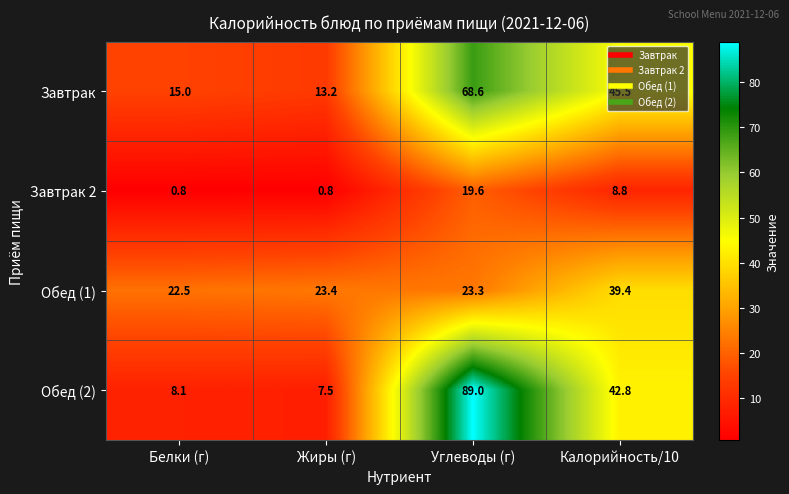

What is the difference between the Обед (2) values at Жиры (г) and Углеводы (г)?

81.5